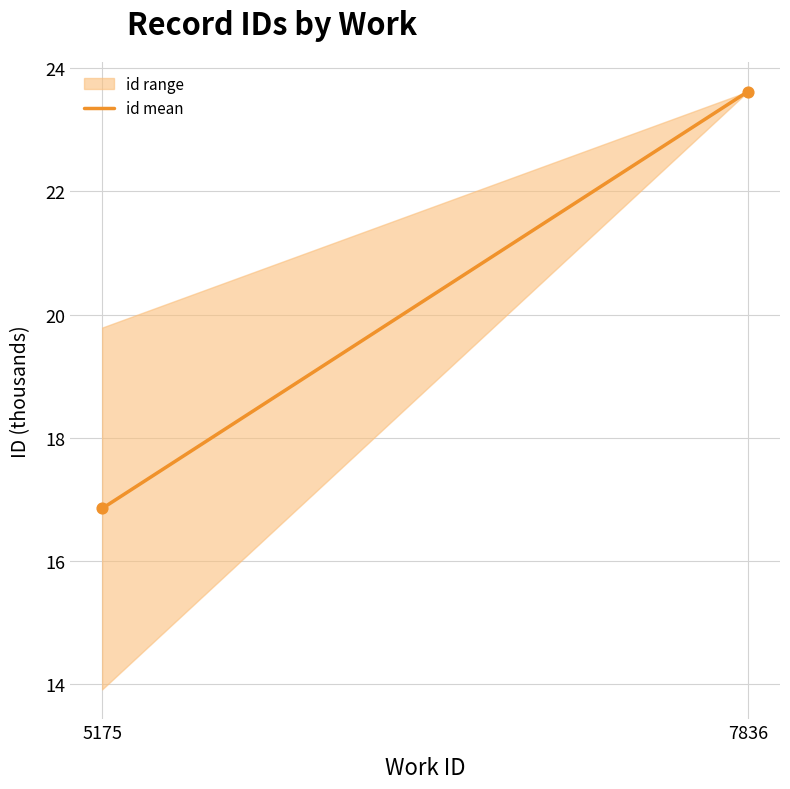

What is the range of X values (max minus min)?

2661.0